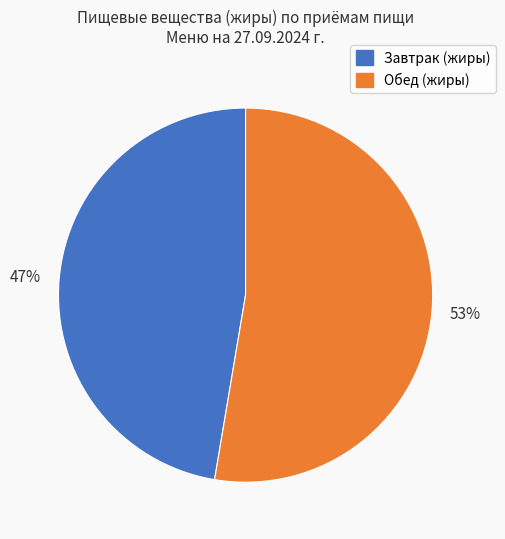

Which has a higher value, Обед (жиры) or Завтрак (жиры)?

Обед (жиры)